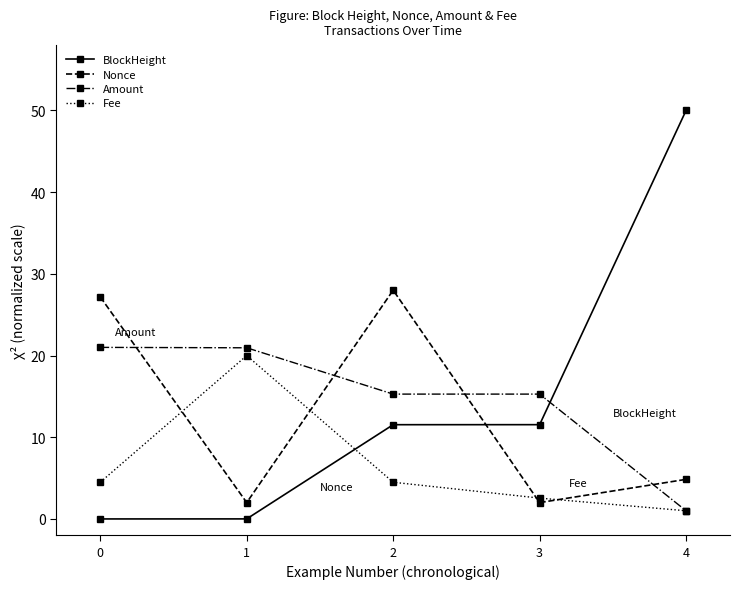

What is the difference between the maximum and minimum values in the Nonce series?

26.0